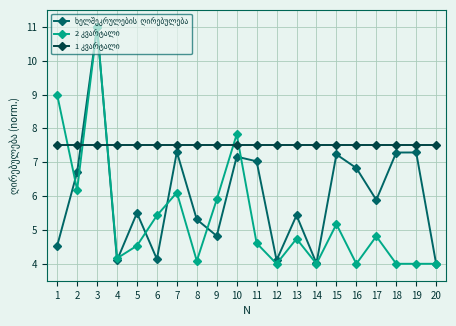

Which label corresponds to the largest value in the chart?

3